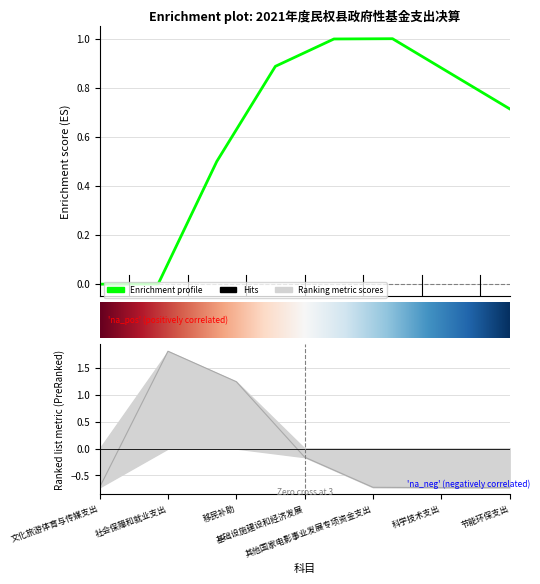

Where is the first local maximum?

社会保障和就业支出